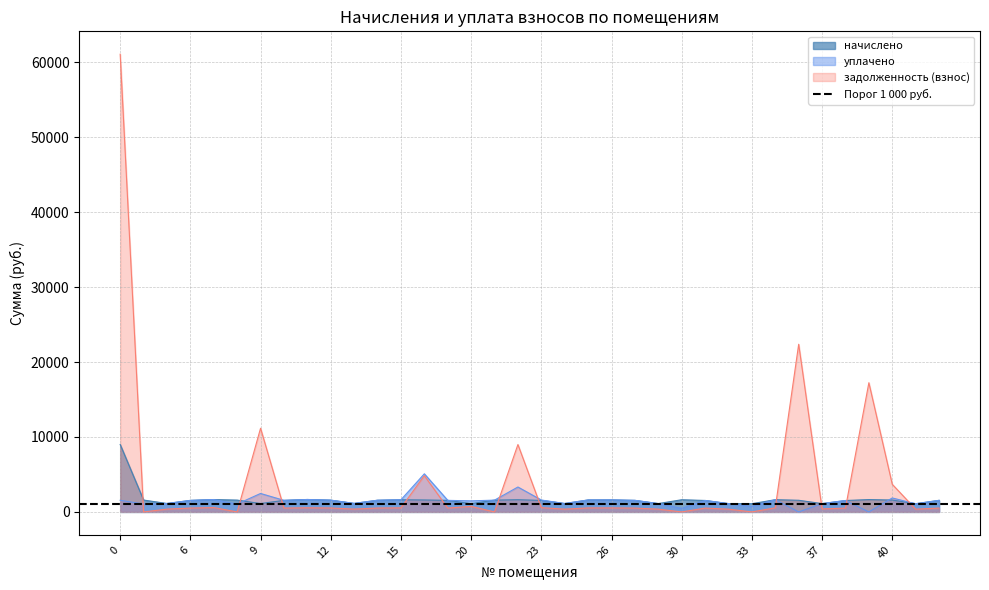

Reading right to left, transcribe all the data shown in this chart.

начислено: 42=1544.8	41=1098.7	40=1585.4	39=1648.1	38=1522.7	37=1109.8	36=1555.9	35=1633.3	33=1095.0	32=1109.8	31=1530.1	30=1626.0	28=1113.5	27=1541.2	26=1603.9	25=1596.5	24=1120.9	23=1537.5	22=1629.7	21=1574.3	20=1106.1	17=1544.8	16=1596.5	15=1622.3	14=1559.6	13=1135.6	12=1570.7	11=1659.2	10=1544.8	9=1117.2	8=1578.0	7=1651.8	6=1544.8	5=1124.5	4=1585.4	0=8996.3
уплачено: 42=1544.8	41=1083.1	40=1863.9	39=0.0	38=1522.7	37=1109.8	36=0.0	35=1633.3	33=731.8	32=1109.8	31=1530.1	30=468.5	28=1113.5	27=1546.8	26=1603.9	25=1596.5	24=1120.9	23=1591.0	22=3325.7	21=1574.3	20=1474.8	17=1544.8	16=5086.9	15=1622.3	14=1559.6	13=1135.6	12=1570.7	11=1659.2	10=1544.7	9=2464.0	8=1052.0	7=1651.8	6=1530.0	5=1124.5	4=1056.9	0=1552.2
задолженность (взнос): 42=515.0	41=366.2	40=3684.6	39=17243.5	38=507.6	37=402.8	36=22375.2	35=544.5	33=1.8	32=369.9	31=510.0	30=0.0	28=371.2	27=512.5	26=534.6	25=532.2	24=373.6	23=566.0	22=8992.5	21=0.0	20=737.4	17=515.0	16=4840.4	15=540.8	14=519.9	13=378.5	12=523.5	11=553.0	10=514.8	9=11167.8	8=0.0	7=581.3	6=515.0	5=374.9	4=0.0	0=61078.9